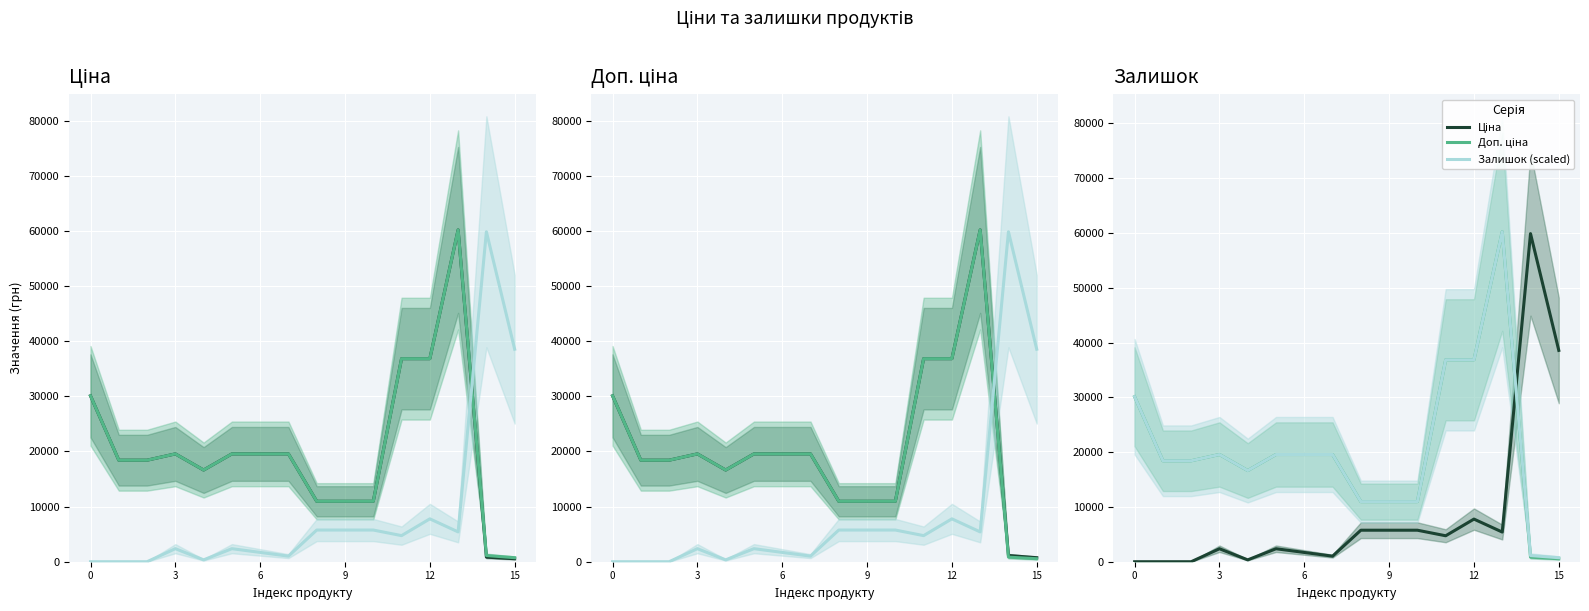

After their last crossing, which series has the higher values: Ціна or Доп. ціна?

Ціна